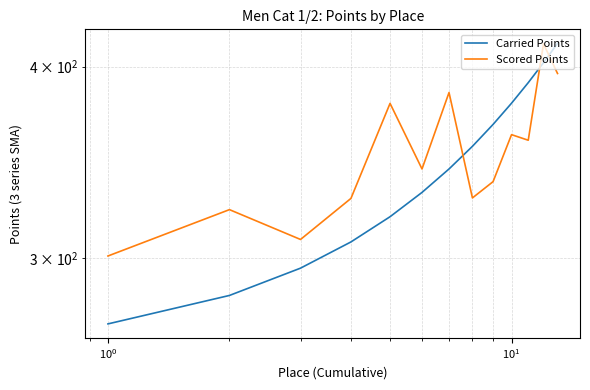

How many values in the Scored Points series are below 343?

6